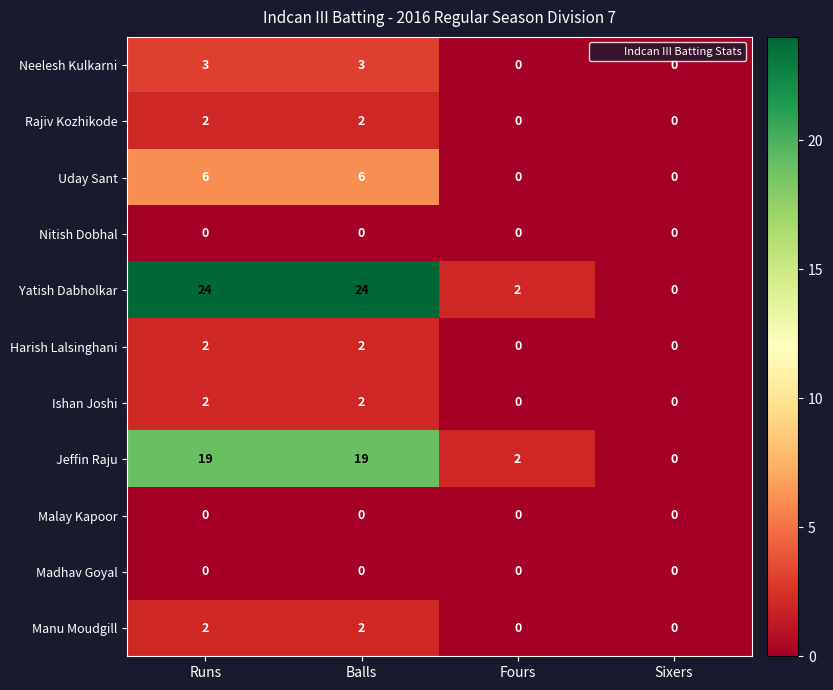

Which series has the largest range (max minus min)?

Yatish Dabholkar